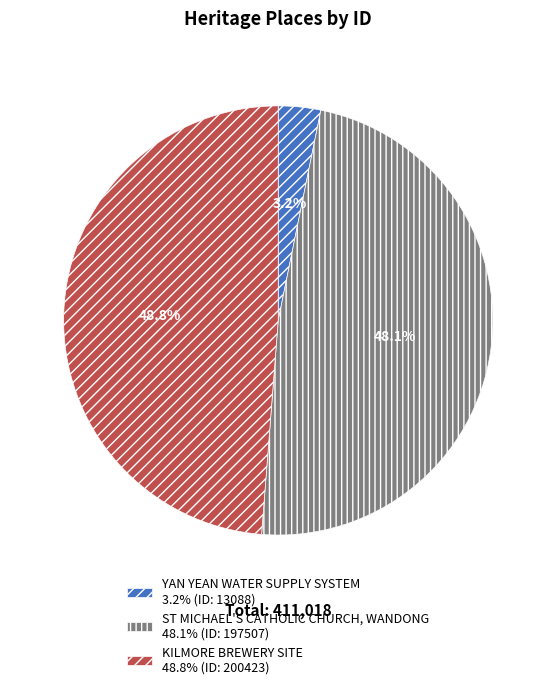

To the nearest percent, what percentage of the pie is YAN YEAN WATER SUPPLY SYSTEM?

3%